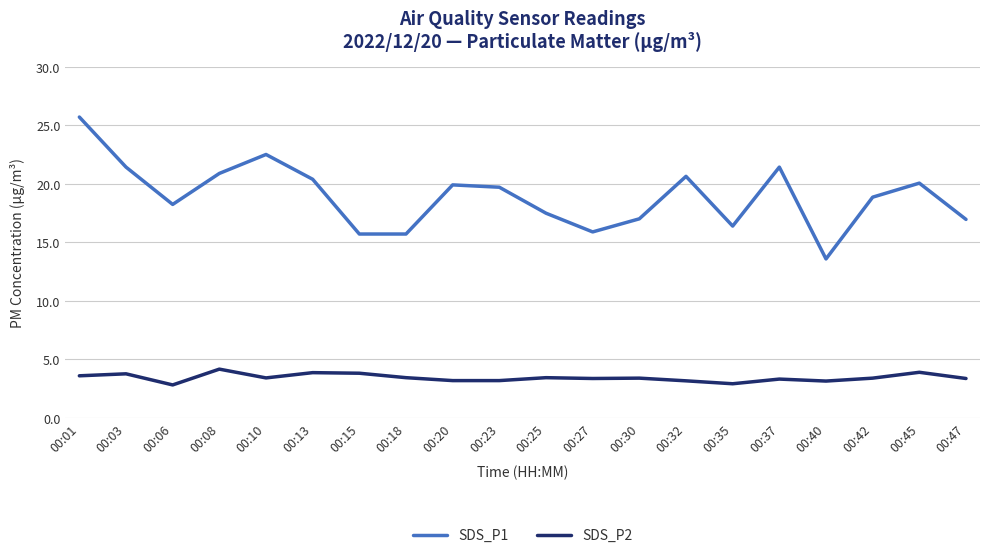

True or false: SDS_P2 and SDS_P1 intersect in this chart.

False